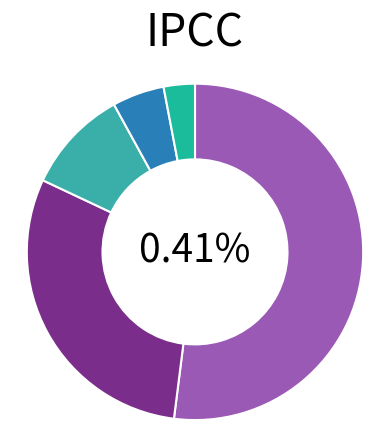

Is it true that 4 is 14% of the pie?

False